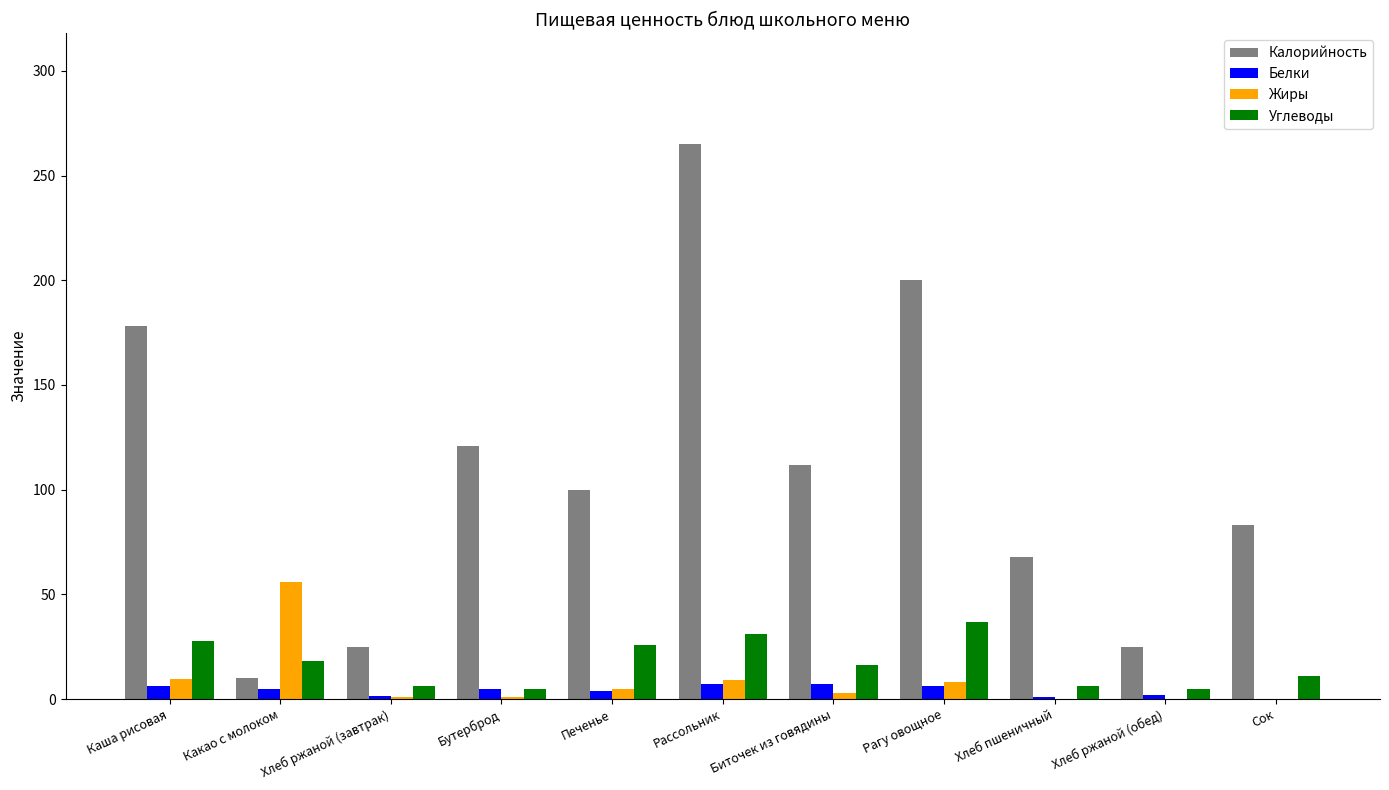

What is the greatest value displayed?

265.0